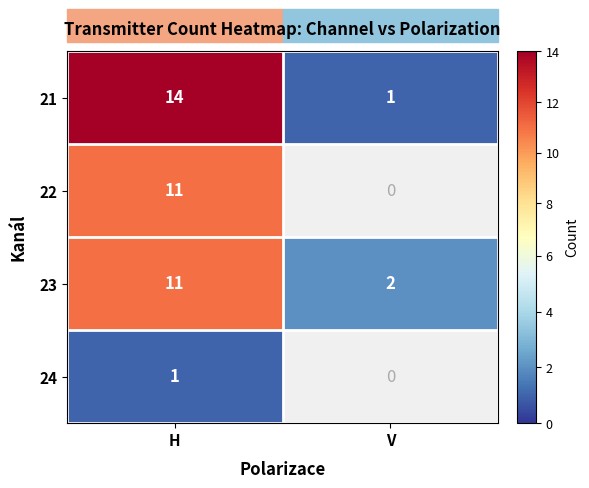

At which category is the sum across all series the highest?

H